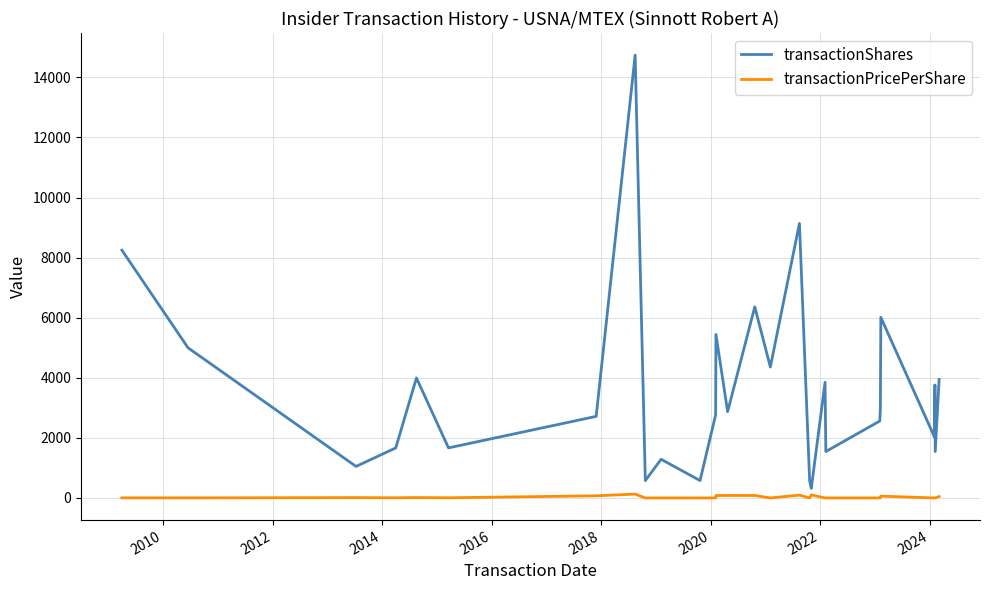

In transactionShares, how many points are lower than both neighbors (excluding endpoints)?

10